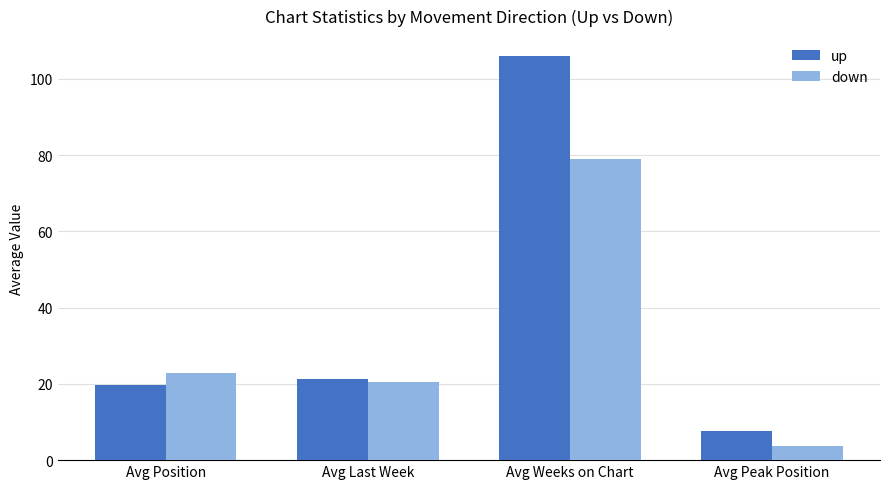

At how many categories does at least one series exceed 63?

1